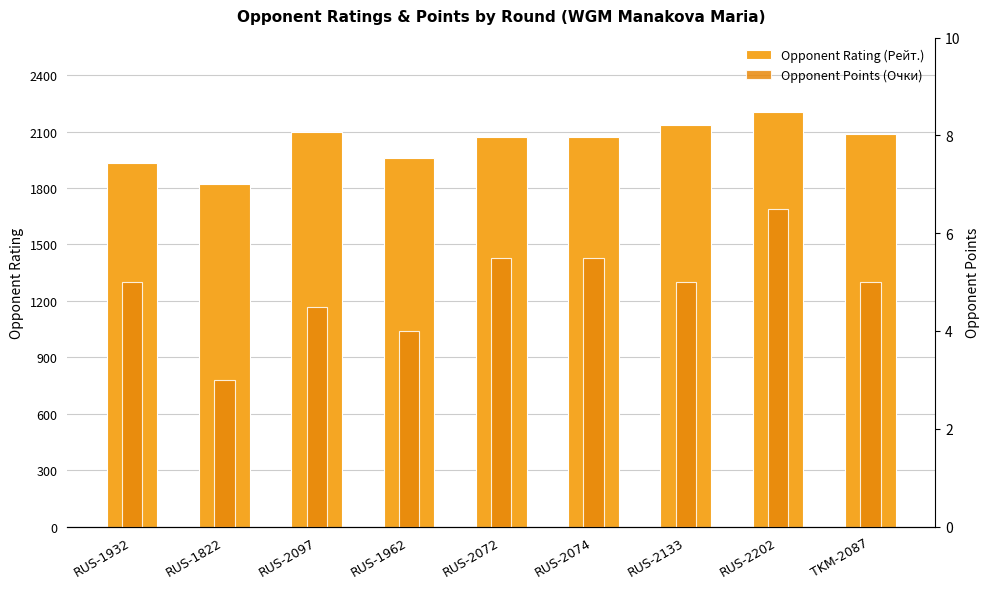

List the labels in order of Opponent Rating (Рейт.) value, smallest first.

RUS-1822, RUS-1932, RUS-1962, RUS-2072, RUS-2074, TKM-2087, RUS-2097, RUS-2133, RUS-2202